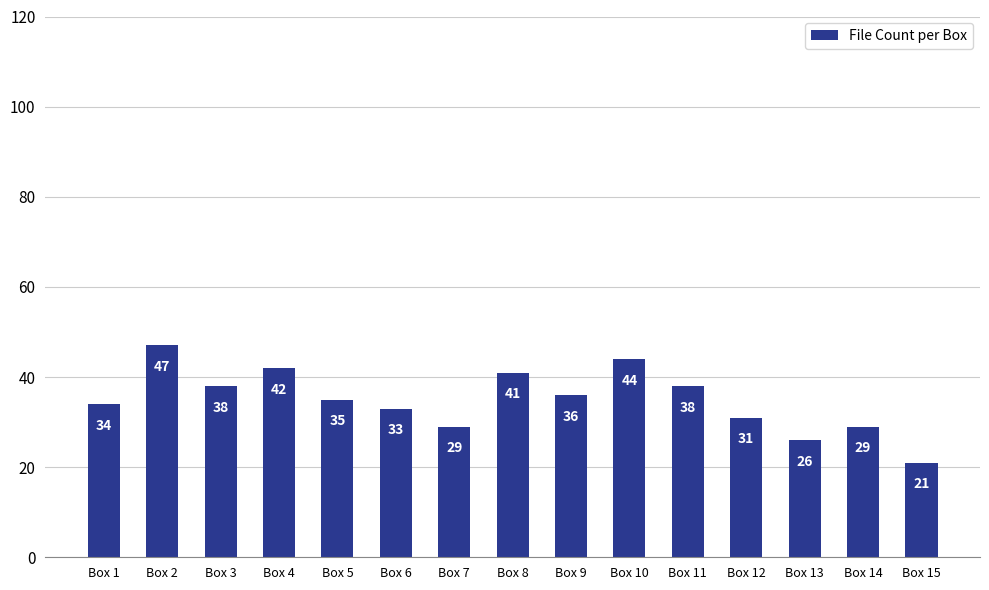

Reading left to right, extract all data points from this chart.

Box 1=34	Box 2=47	Box 3=38	Box 4=42	Box 5=35	Box 6=33	Box 7=29	Box 8=41	Box 9=36	Box 10=44	Box 11=38	Box 12=31	Box 13=26	Box 14=29	Box 15=21